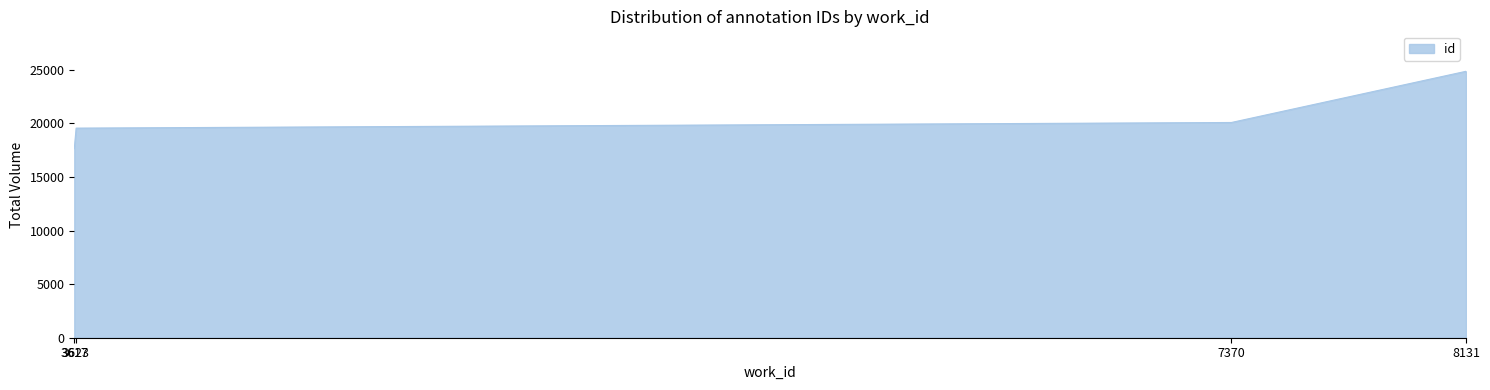

The value at 8131 is 24856. True or false?

True